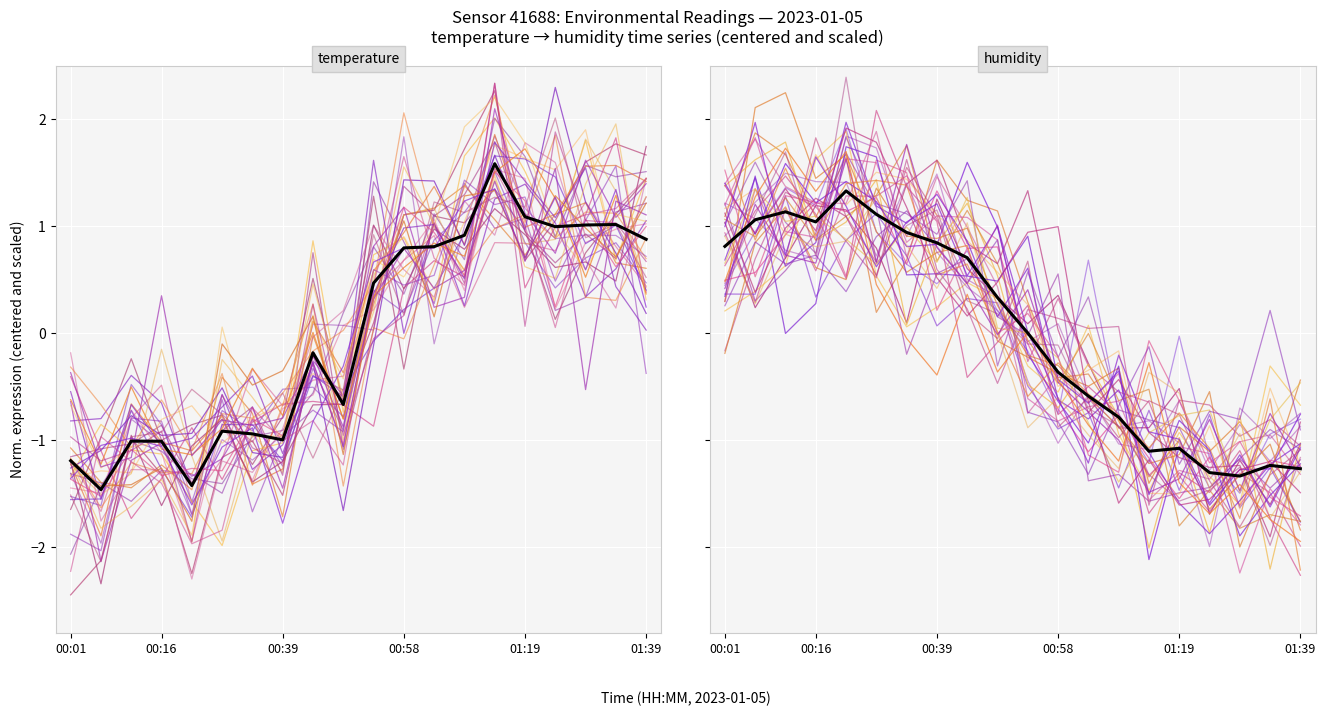

What is the maximum value shown in the chart?

1.6